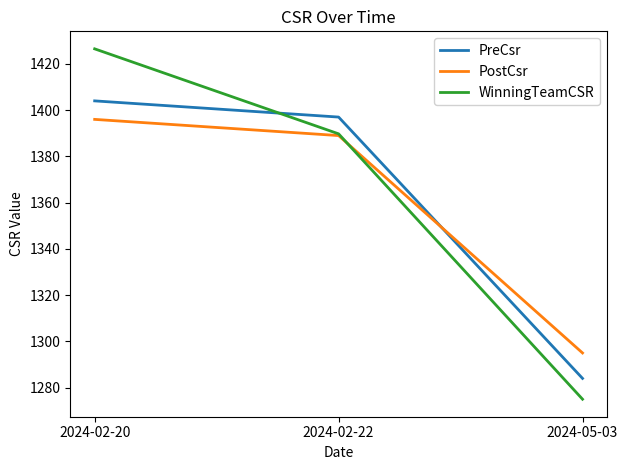

Between 2024-02-20 and 2024-05-03, which series saw the biggest shift?

WinningTeamCSR